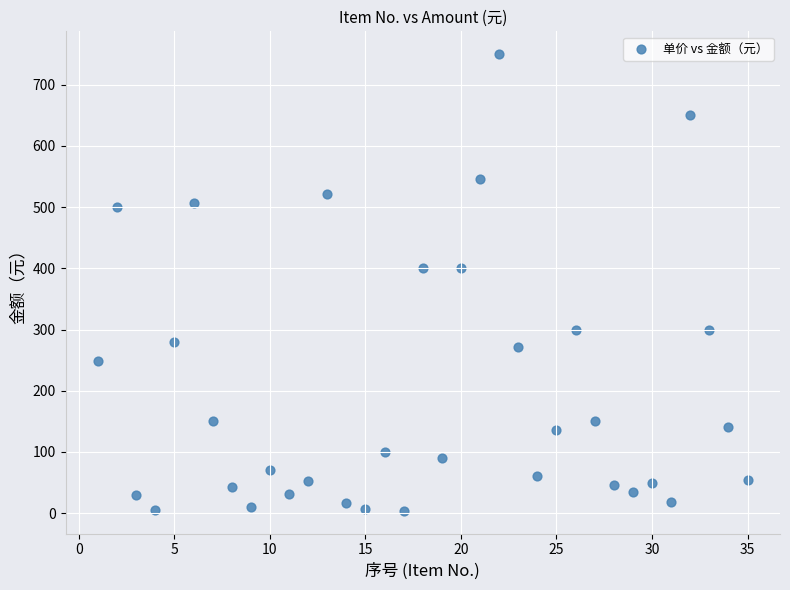

What is the range of Y values (max minus min)?

746.0